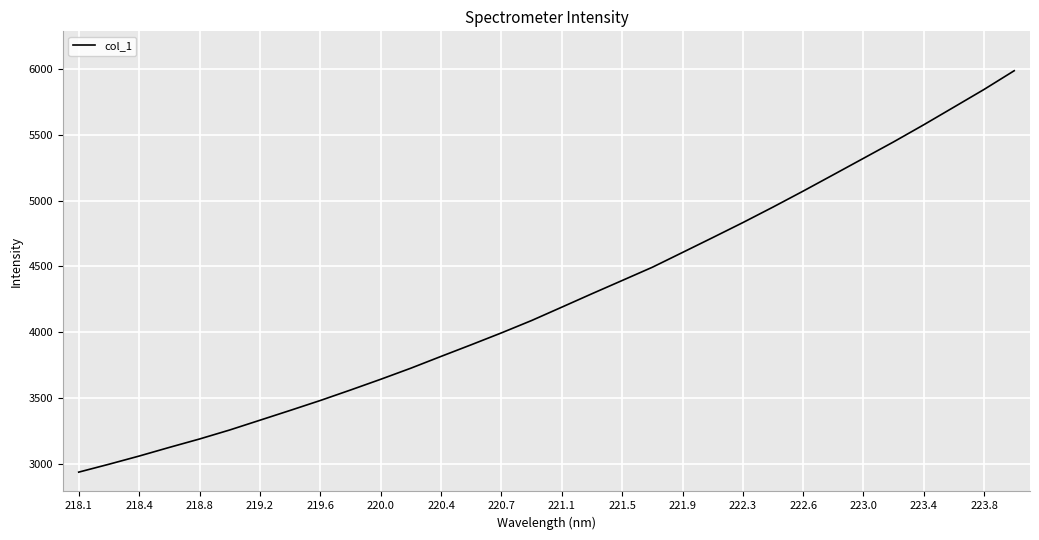

What is the difference between the maximum and minimum values?

3050.5